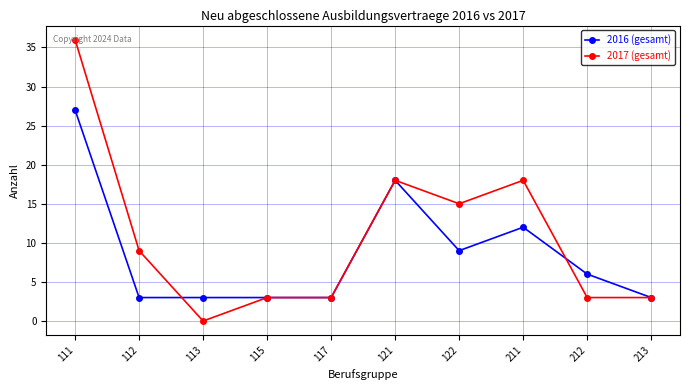

True or false: 2016 (gesamt) has more than 1 interior local peaks.

True